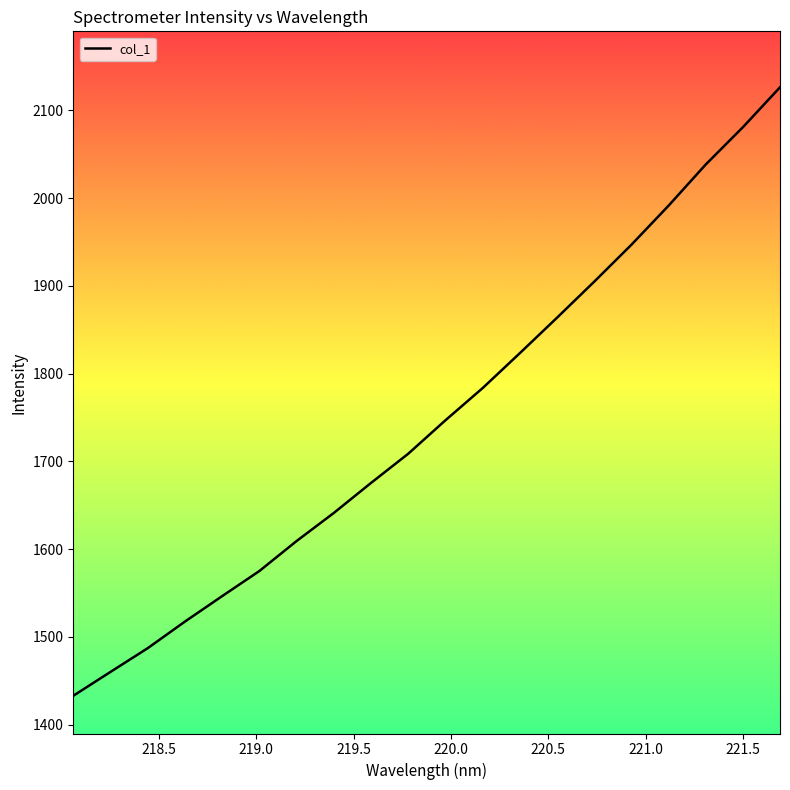

Does the chart display data point markers on the line(s)?

No